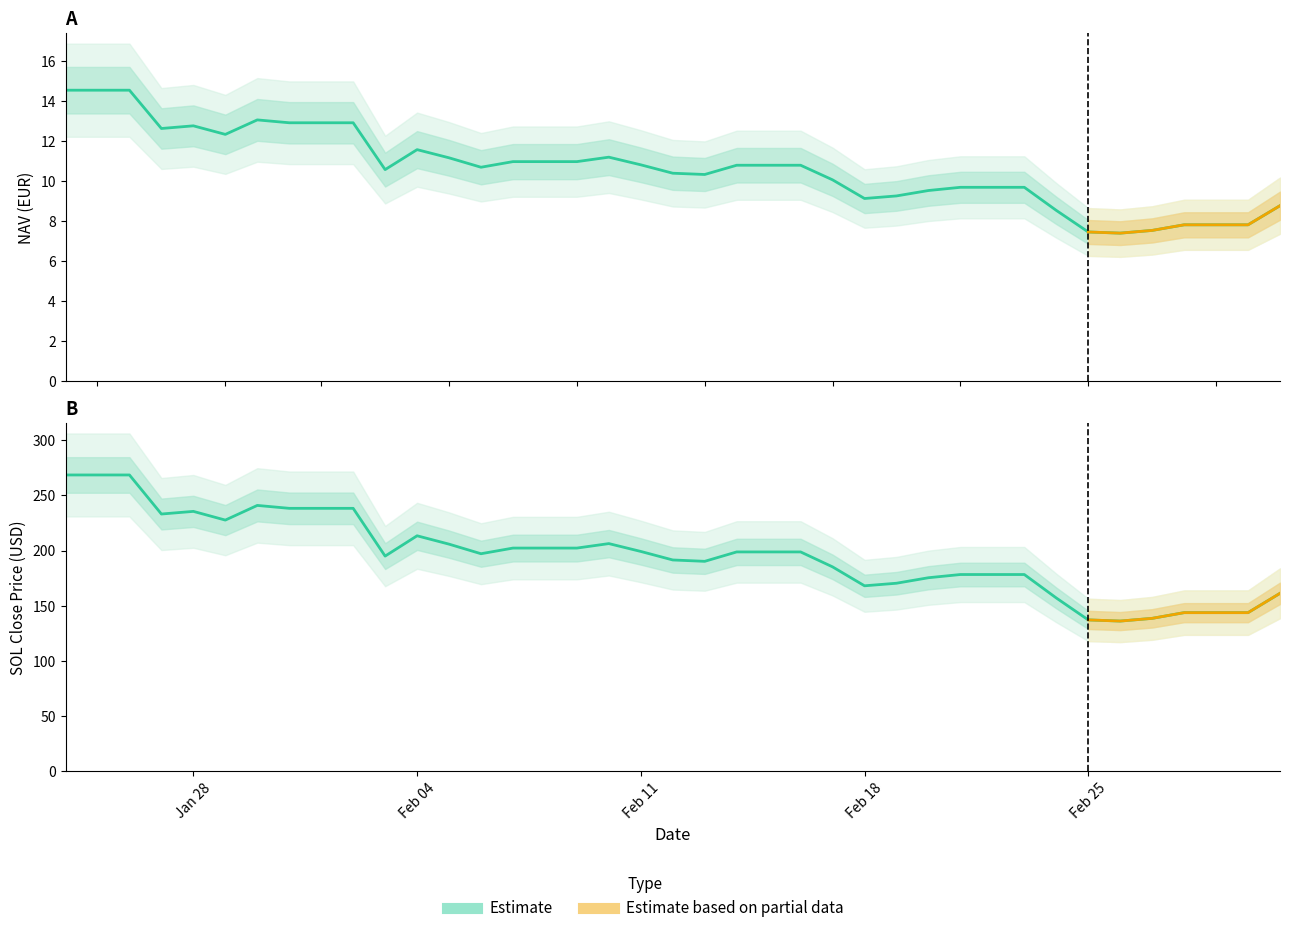

What is the average value of the SOL Close Price (USD) series?

196.2